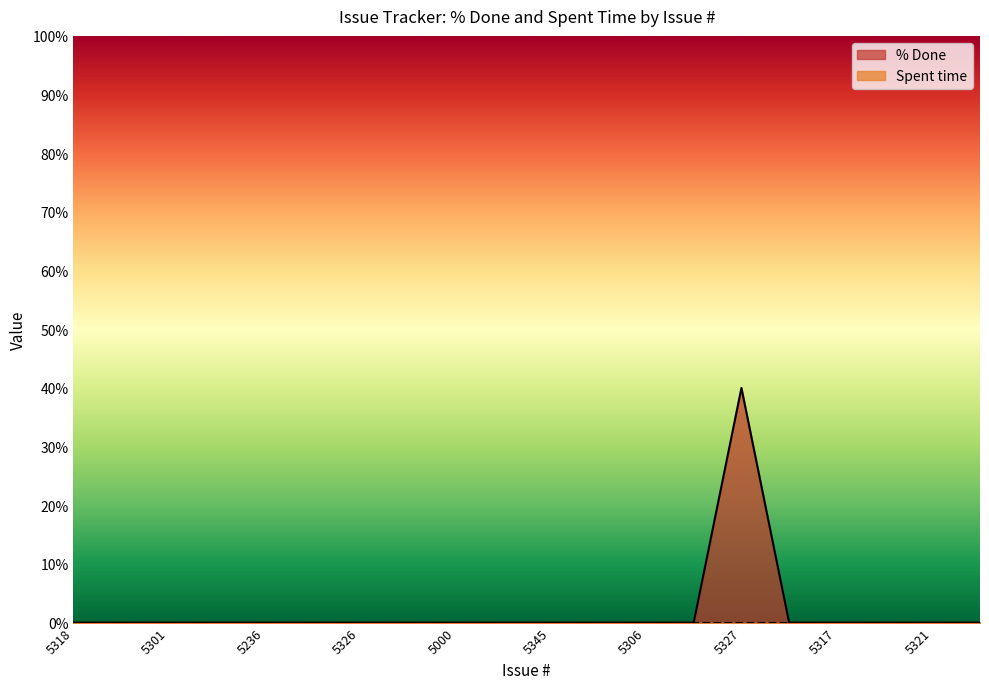

The chart shows a value of 0 at 5235. True or false?

True